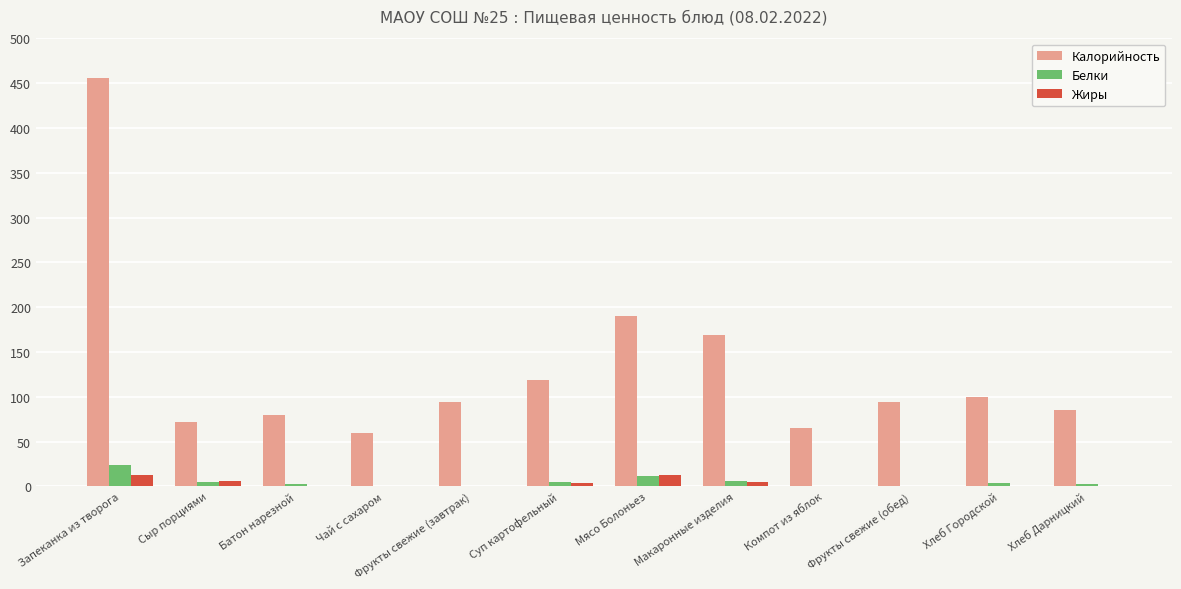

What are all the series names shown in the legend?

Калорийность, Белки, Жиры